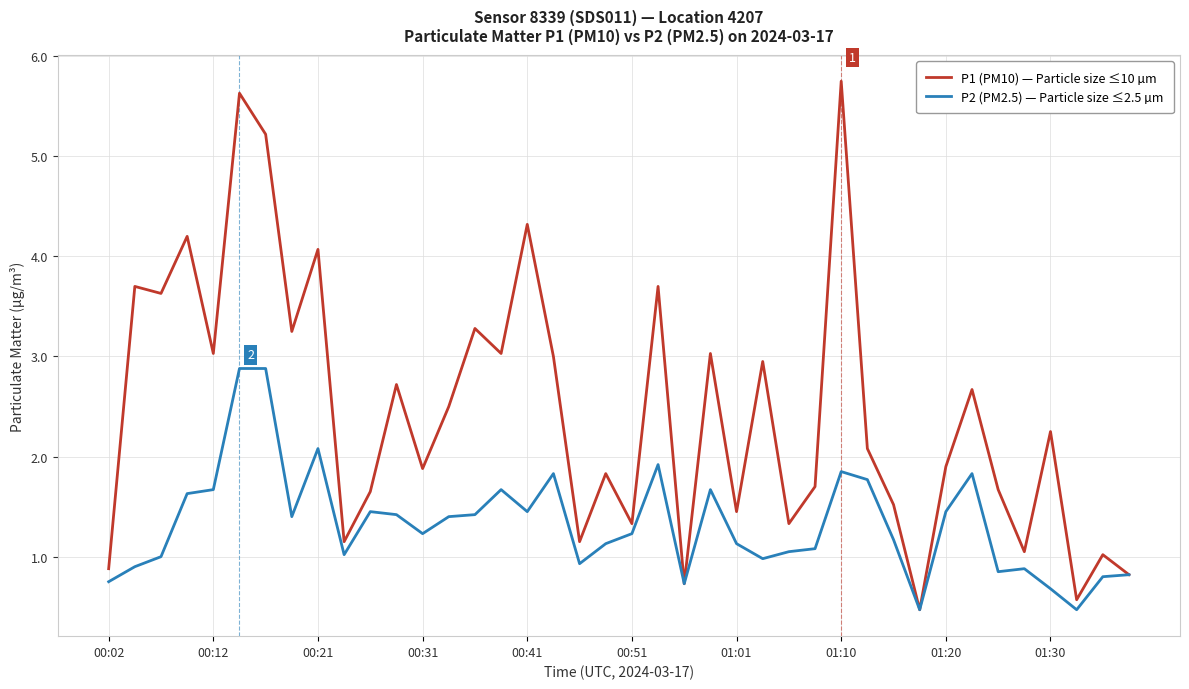

What is the maximum value for P1 (PM10) — Particle size ≤10 µm?

5.8